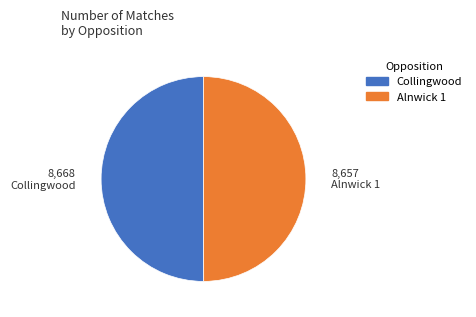

True or false: Collingwood accounts for 50% of the total.

True